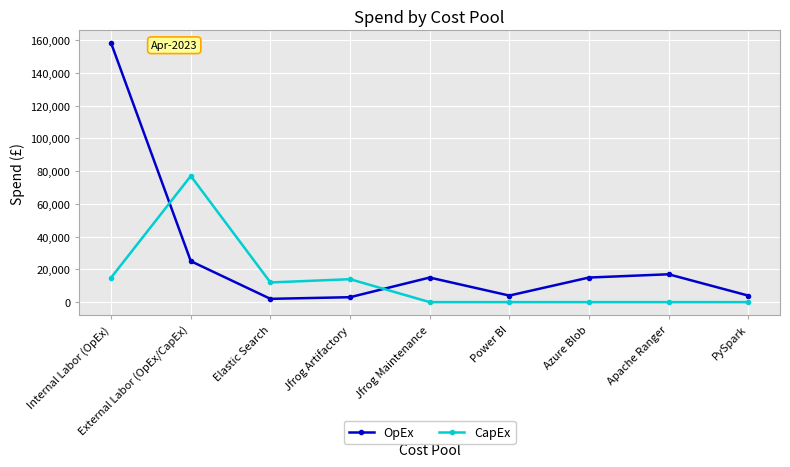

At which category does OpEx reach its first local peak?

Jfrog Maintenance